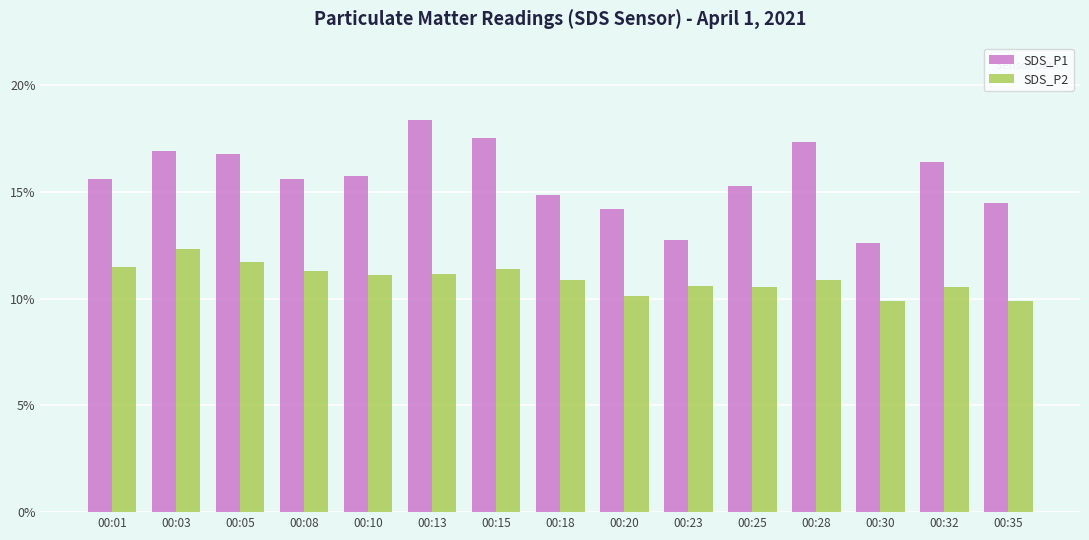

Which series has the largest total across all categories?

SDS_P1